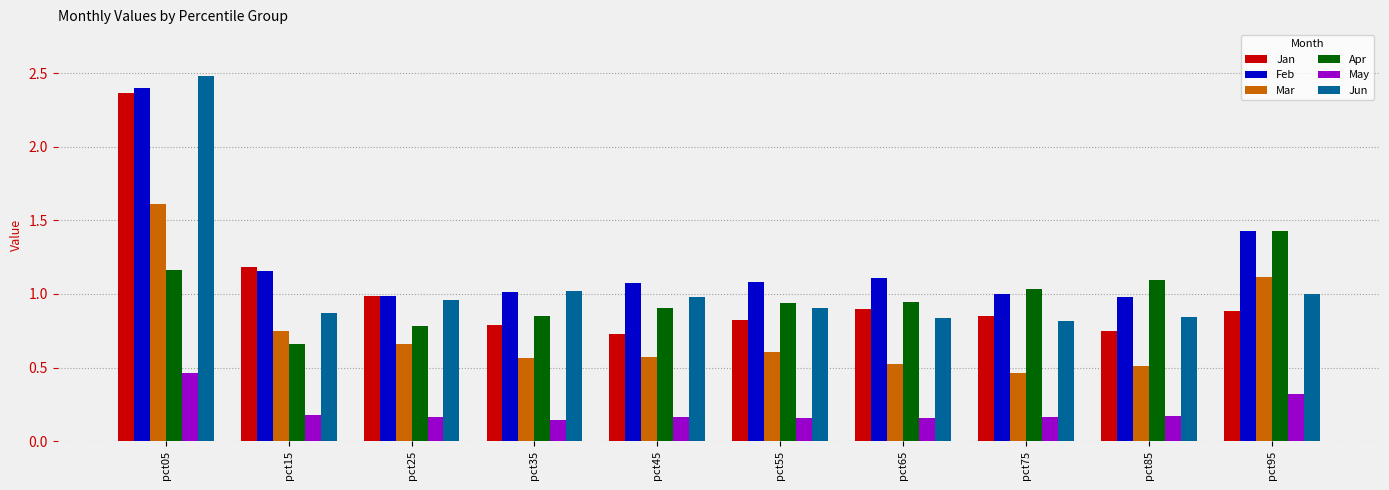

What is the sum of the Jun values at pct25 and pct85?

1.8